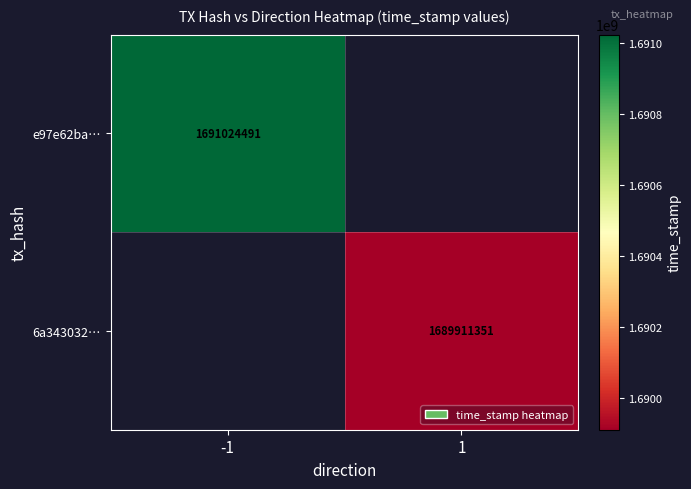

True or false: e97e62ba… has a value of 1691024491 at -1.

True